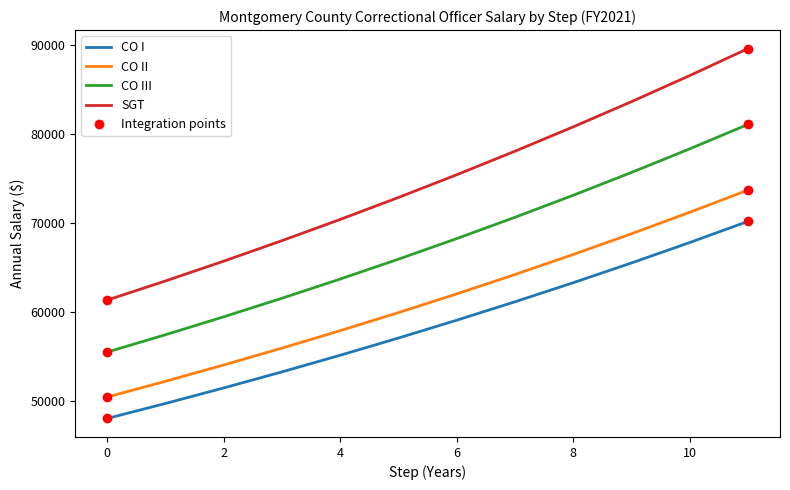

True or false: SGT and CO I cross at least once.

False